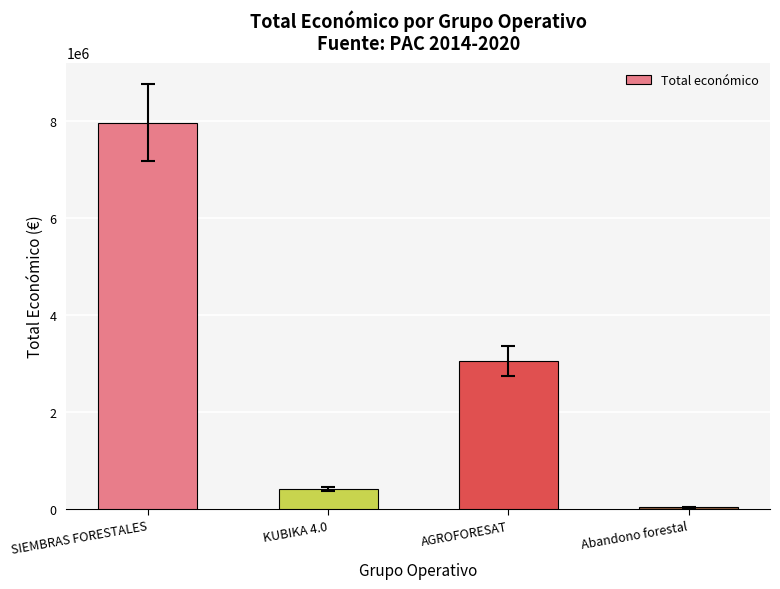

Rank the categories by value from highest to lowest.

SIEMBRAS FORESTALES, AGROFORESAT, KUBIKA 4.0, Abandono forestal